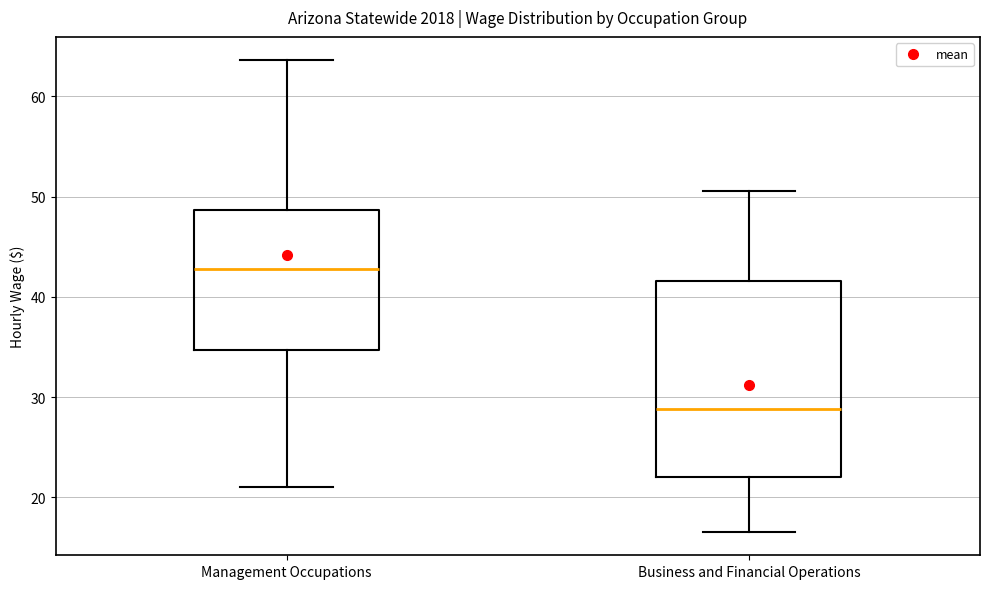

Reading left to right, transcribe this box plot: for each box, give where its median line is, the range the box spans, and where its two whiskers end, as read against the y-axis. The values are not printed on the chart, so give them approximately, as read against the axis.

Management Occupations: median 43, box 35 to 49, whiskers 21 to 64
Business and Financial Operations: median 29, box 22 to 42, whiskers 17 to 51